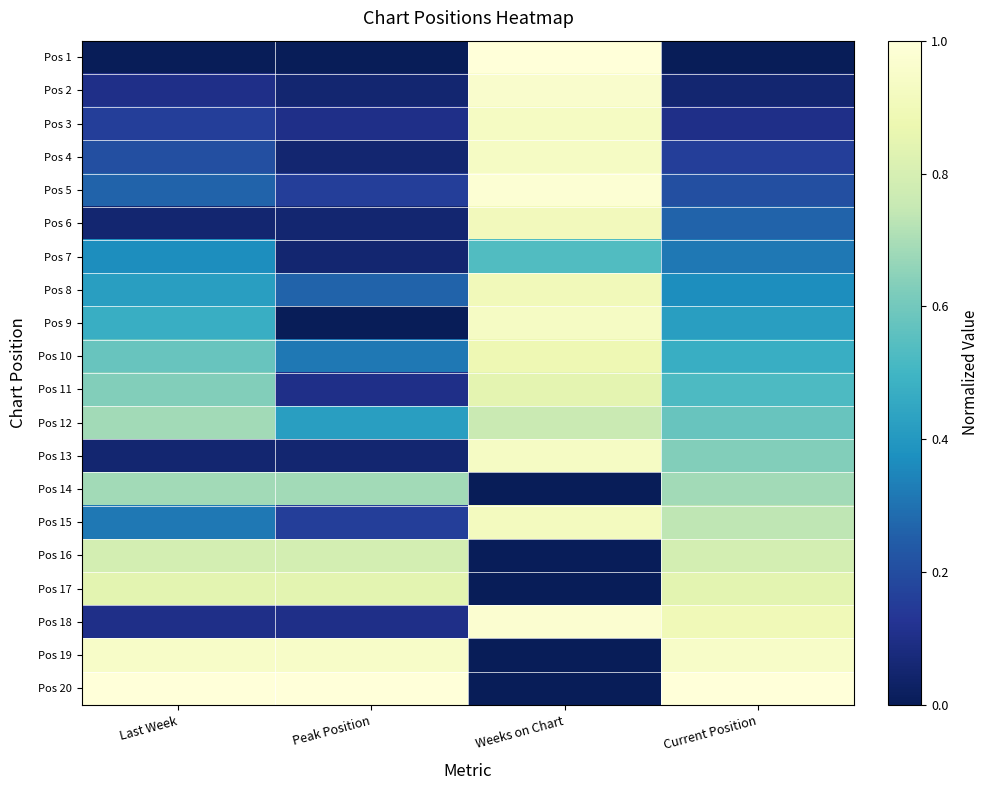

What is the total value across all series at Current Position?

10.0